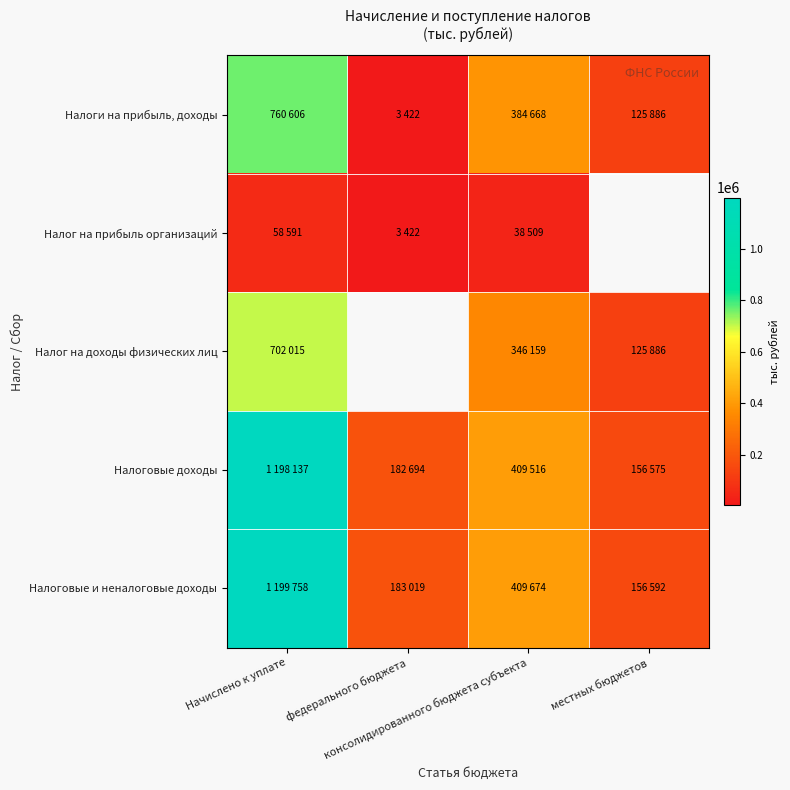

What is the lowest value of the Налоги на прибыль, доходы series?

3422.0